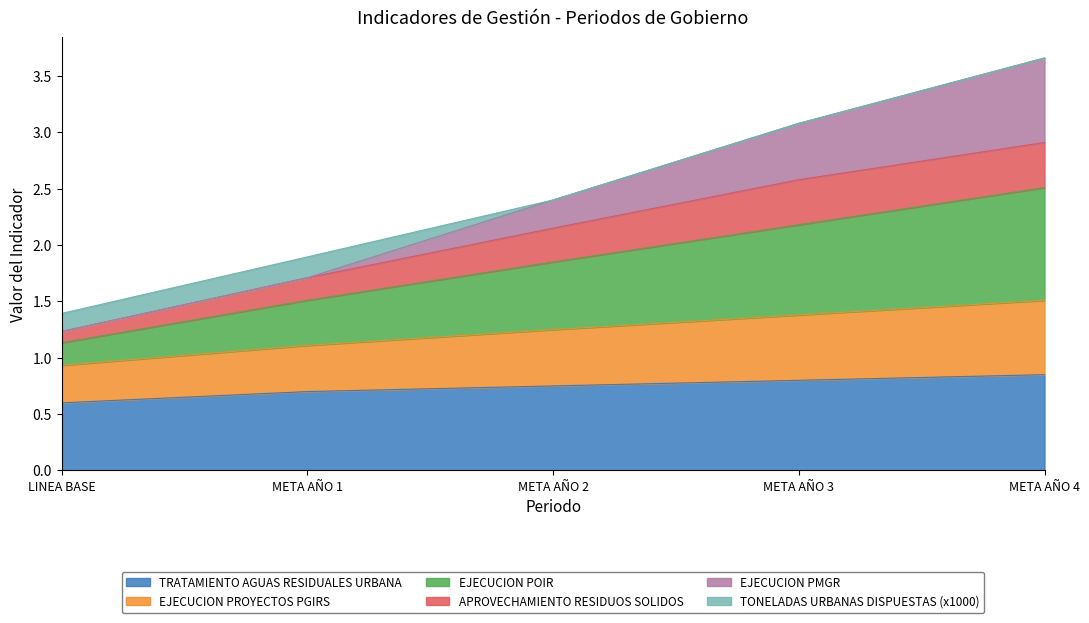

Is it true that TRATAMIENTO AGUAS RESIDUALES URBANA equals 1.1 at META AÑO 3?

False